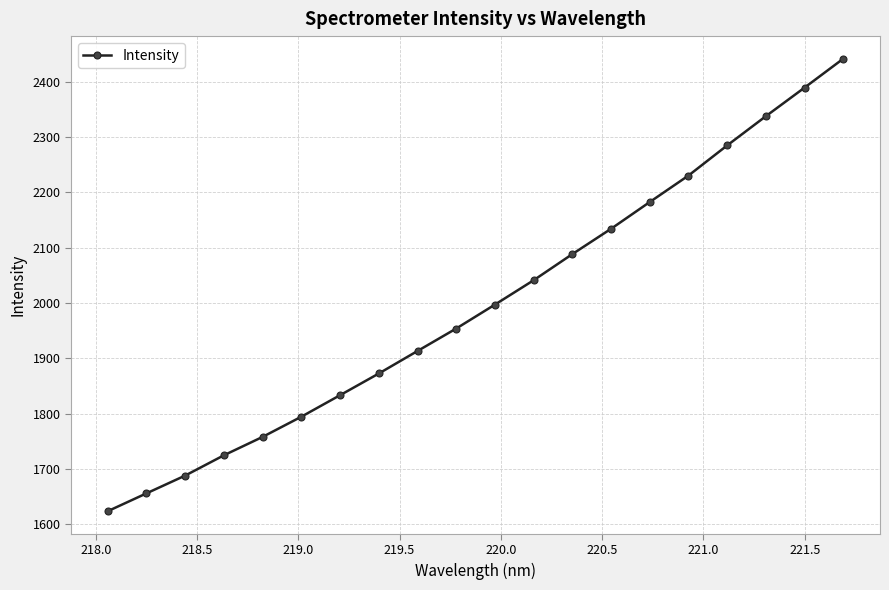

What is the value of the 9th point from the left?

1913.4